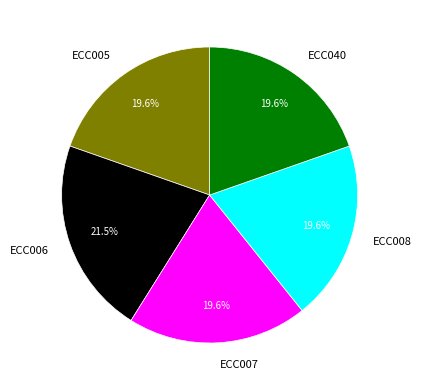

Is ECC007 the majority of the pie?

No